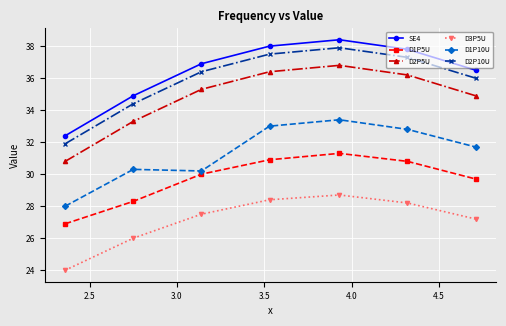

In D3P5U, how many points are higher than both neighbors (excluding endpoints)?

1